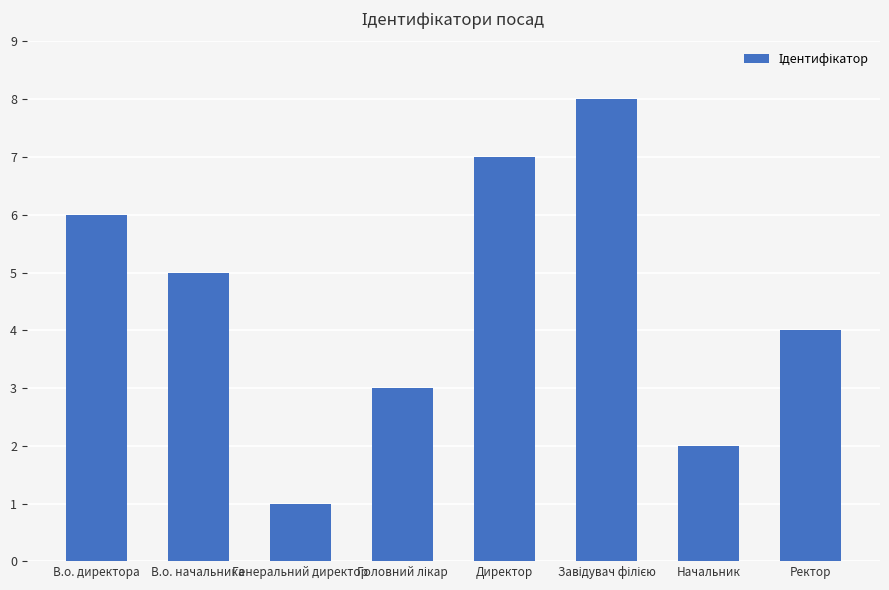

At which label does the data first exceed 5?

В.о. директора